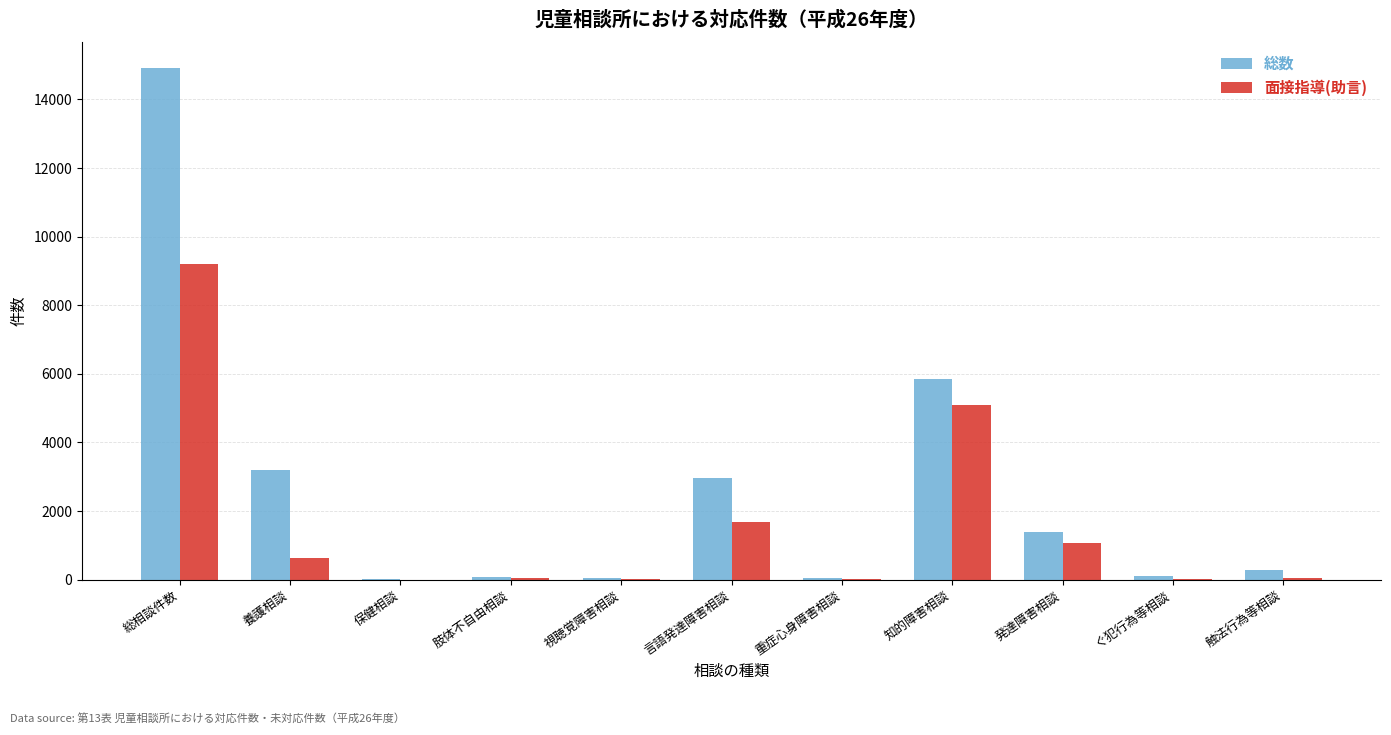

The value of 総数 at ぐ犯行為等相談 is 96. True or false?

True